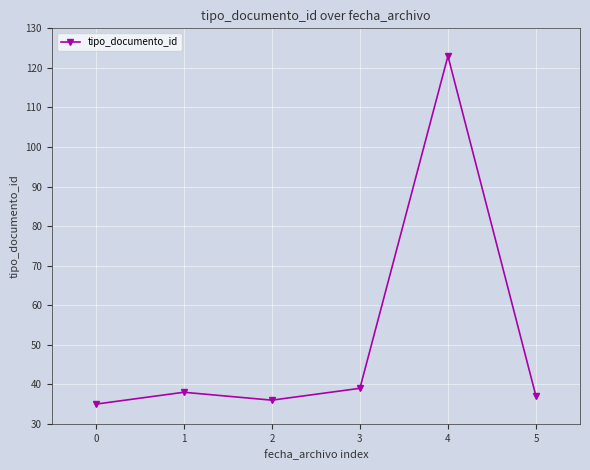

The chart shows a value of 27 at 2. True or false?

False